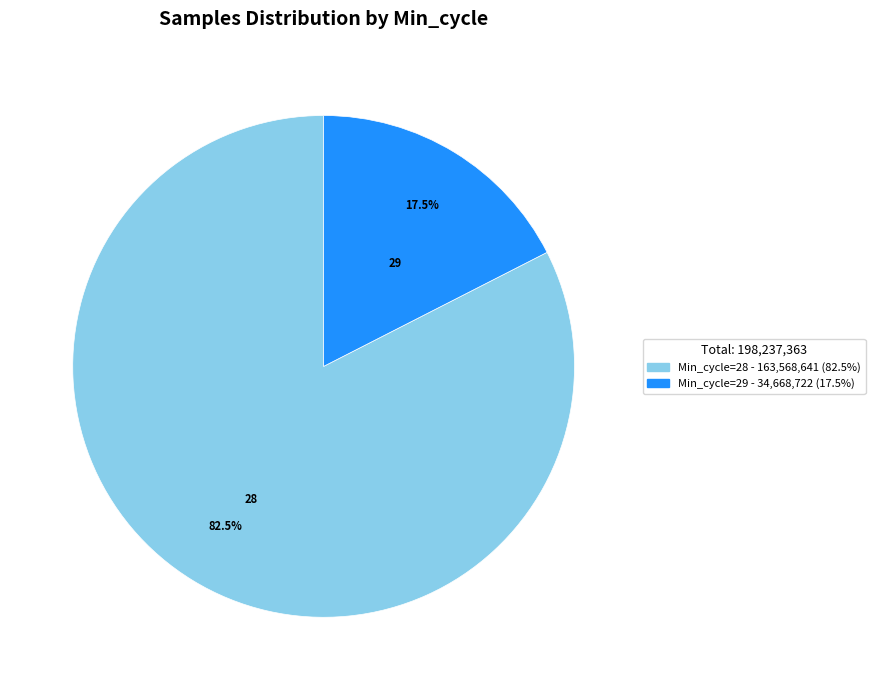

Does any single category account for the majority?

Yes